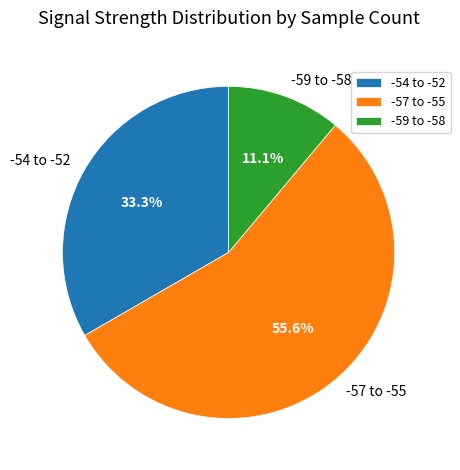

Is there any slice that represents more than half of the pie?

Yes